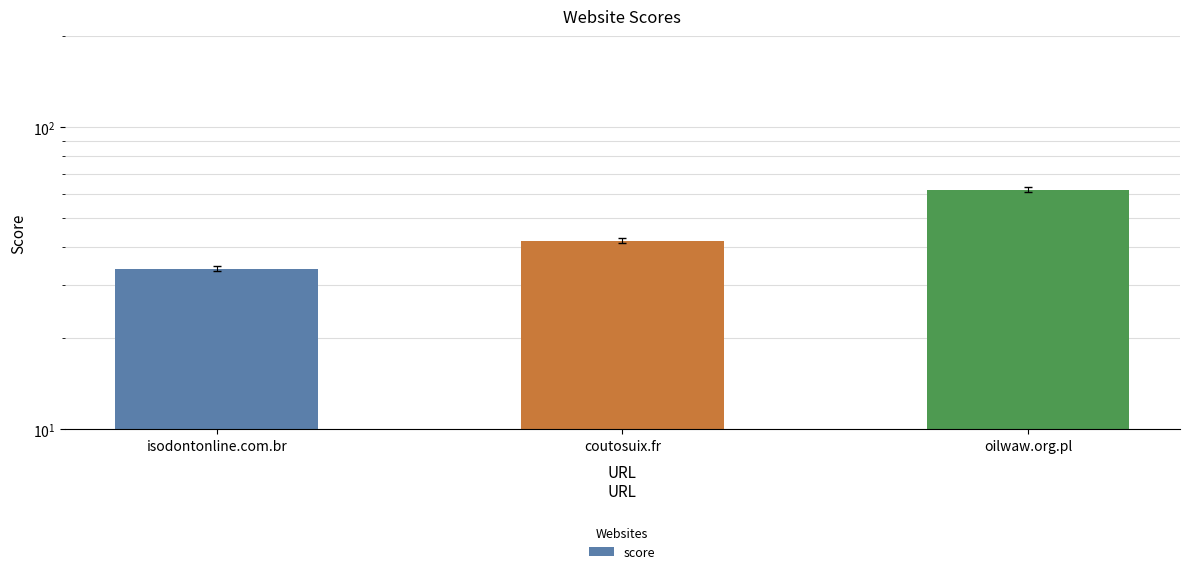

Does the chart contain any negative values?

No